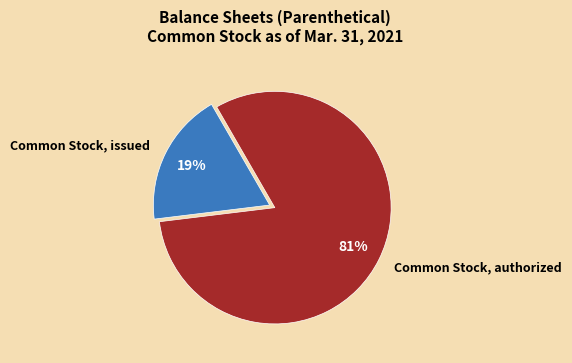

How many segments does this pie chart have?

2